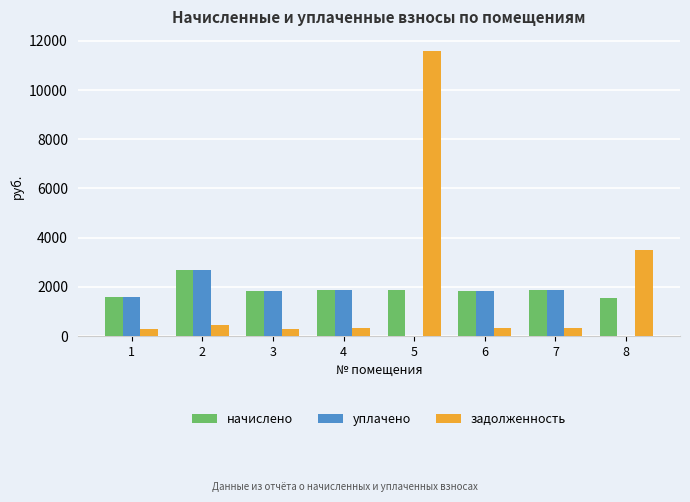

What is the sum of the уплачено values at 8 and 4?

1857.6